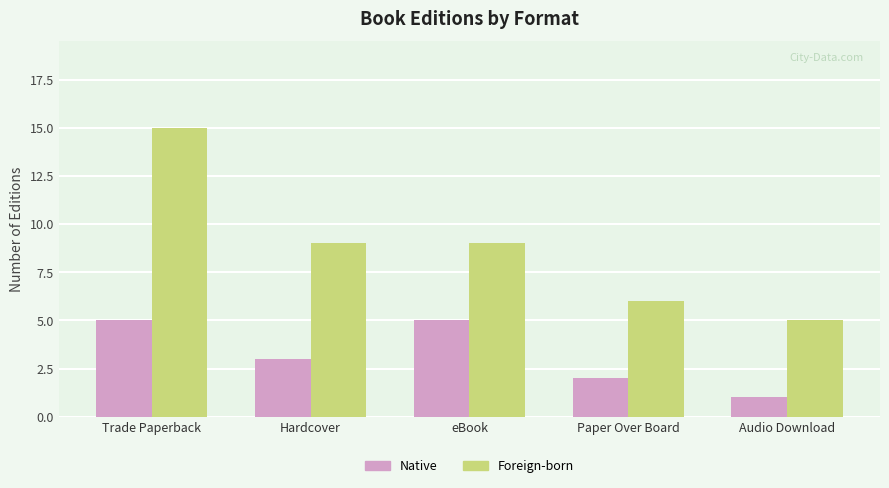

What is the label of the 4th bar from the right?

Hardcover